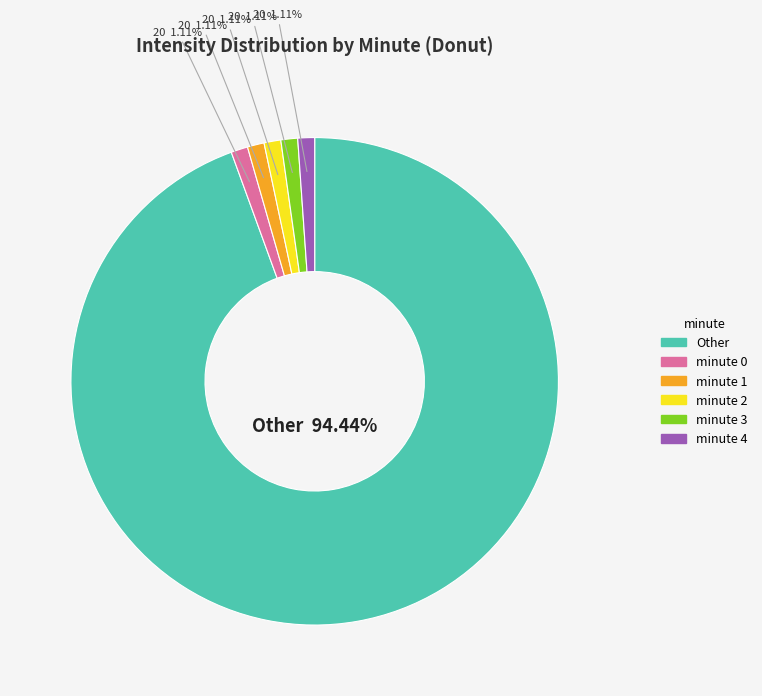

Is there a majority slice in this chart?

Yes